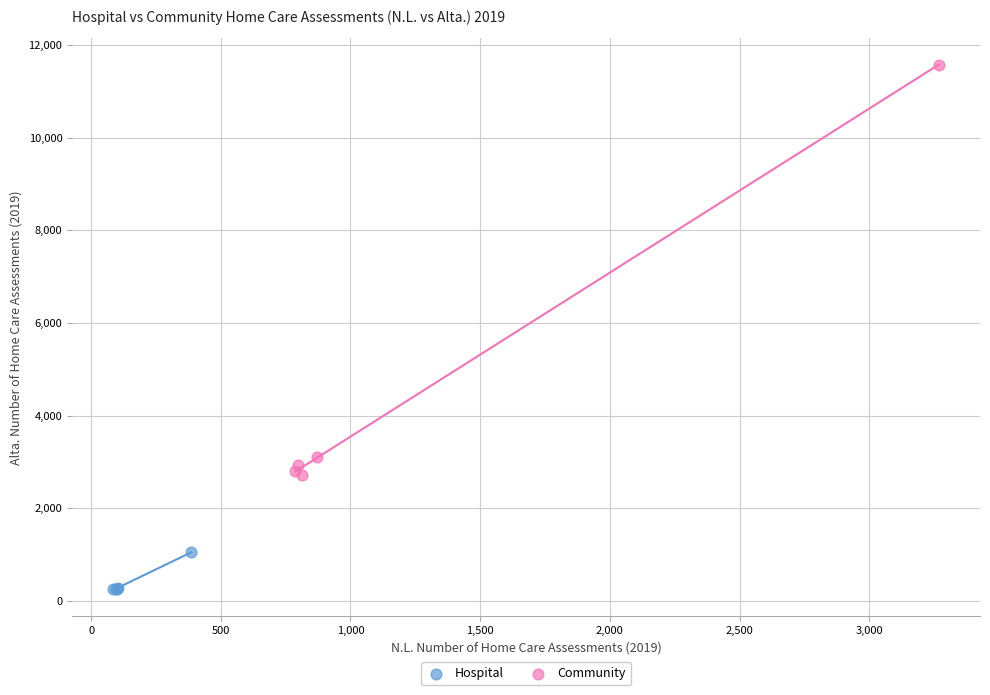

Which series contains the lowest Y value?

Hospital